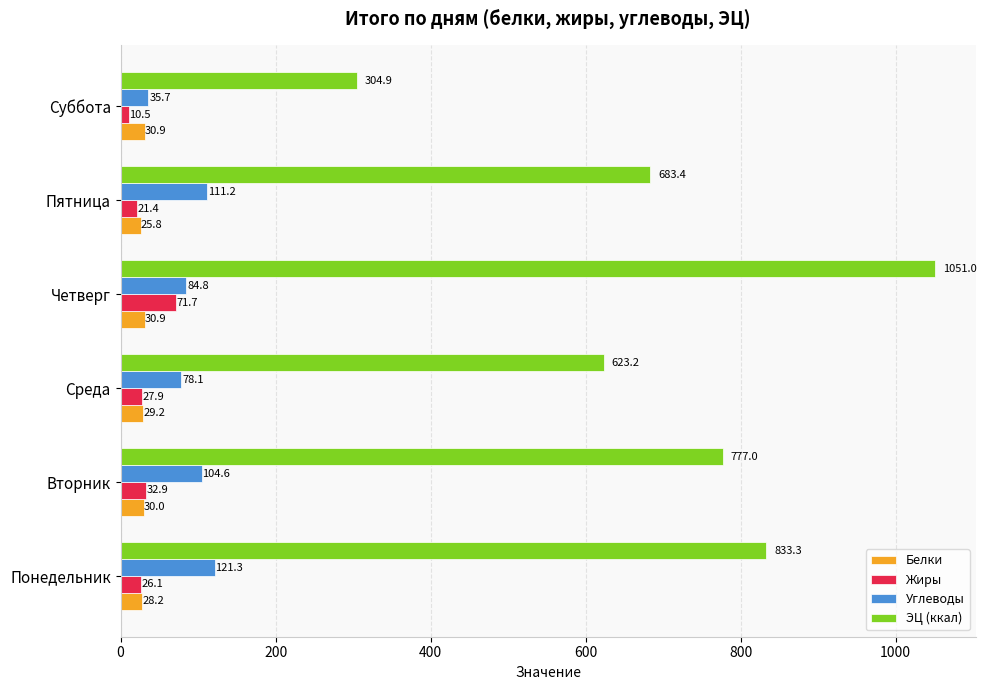

At which category is the sum across all series the highest?

Четверг